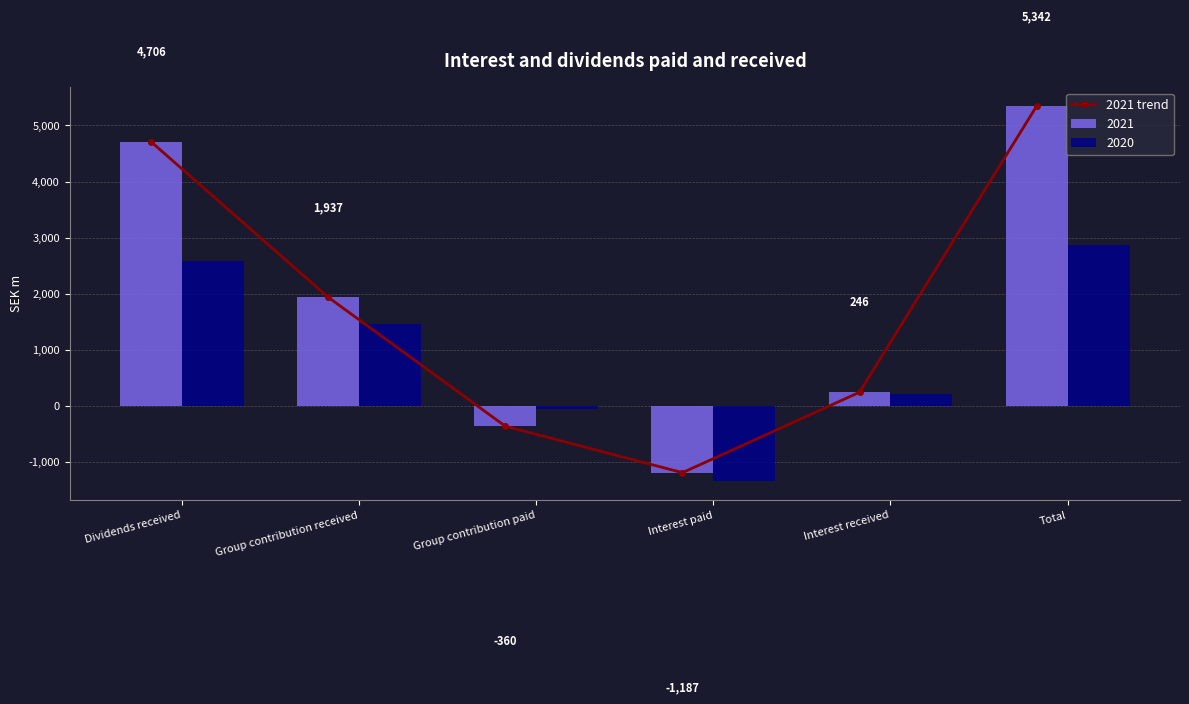

What is the sum of all values?

10684